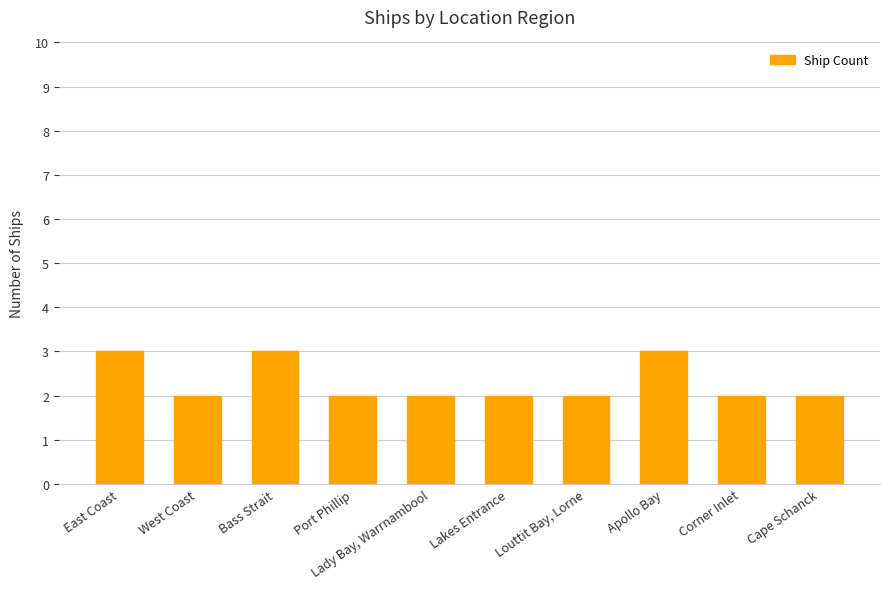

What is the value of the 5th bar from the left?

2